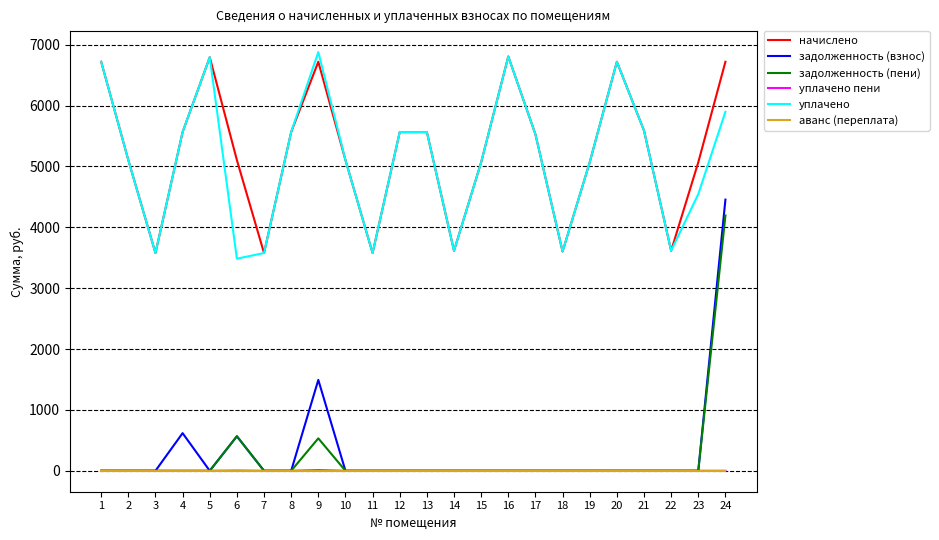

Where is the first local maximum for уплачено?

5